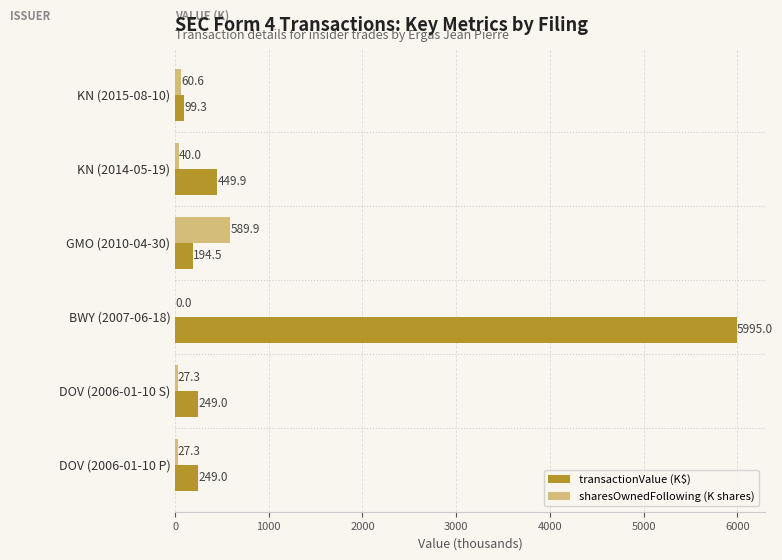

True or false: sharesOwnedFollowing (K shares) has a value of 1004.0 at GMO (2010-04-30).

False